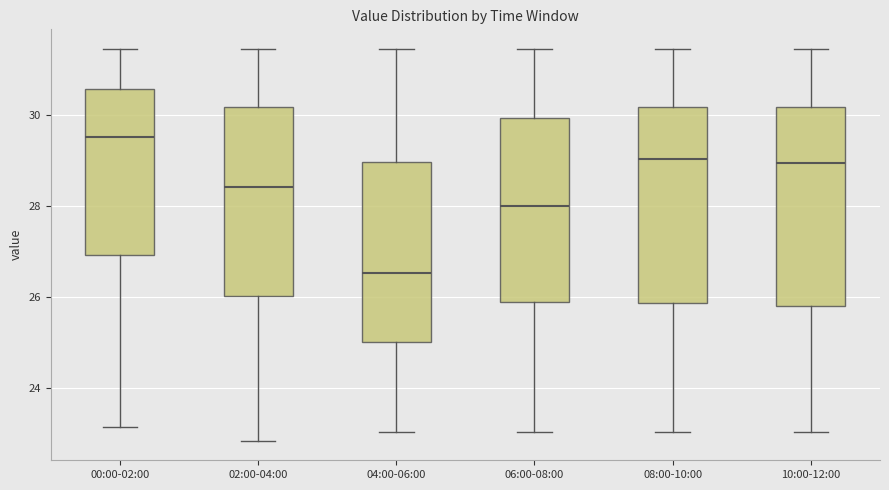

Which box has the lowest median line?

04:00-06:00